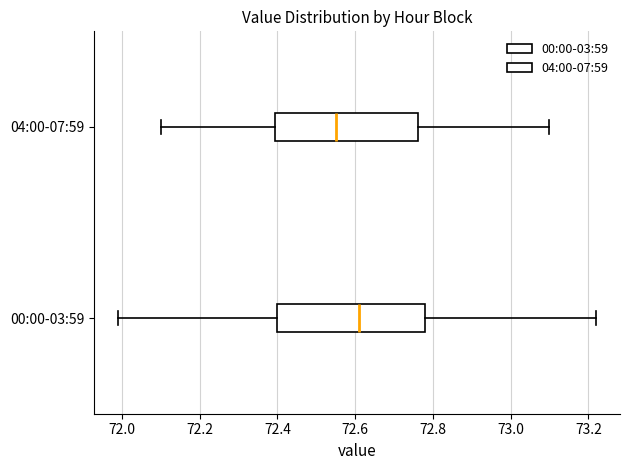

Reading bottom to top, read every box against the x-axis: the position of its median line, the range the box covers, and the ends of its whiskers. The values are not printed on the chart, so give them approximately, as read against the axis.

00:00-03:59: median 72.62, box 72.40 to 72.78, whiskers 72.00 to 73.22
04:00-07:59: median 72.56, box 72.40 to 72.76, whiskers 72.10 to 73.10